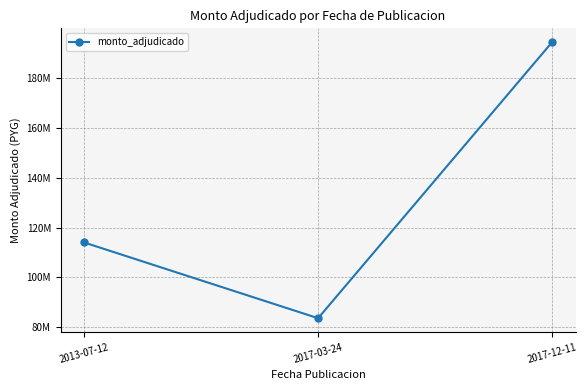

Reading left to right, list all the values displayed in this chart.

114000000	83600000	194400000